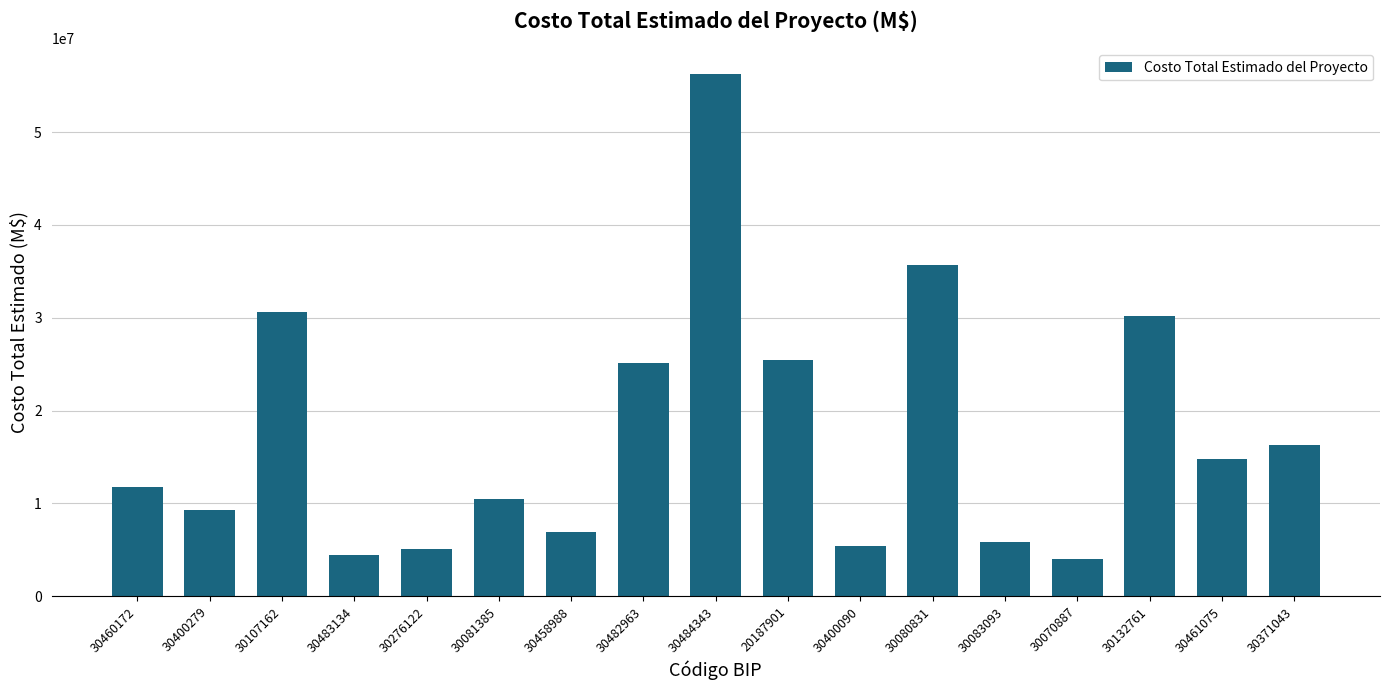

What is the label of the 6th bar from the right?

30080831